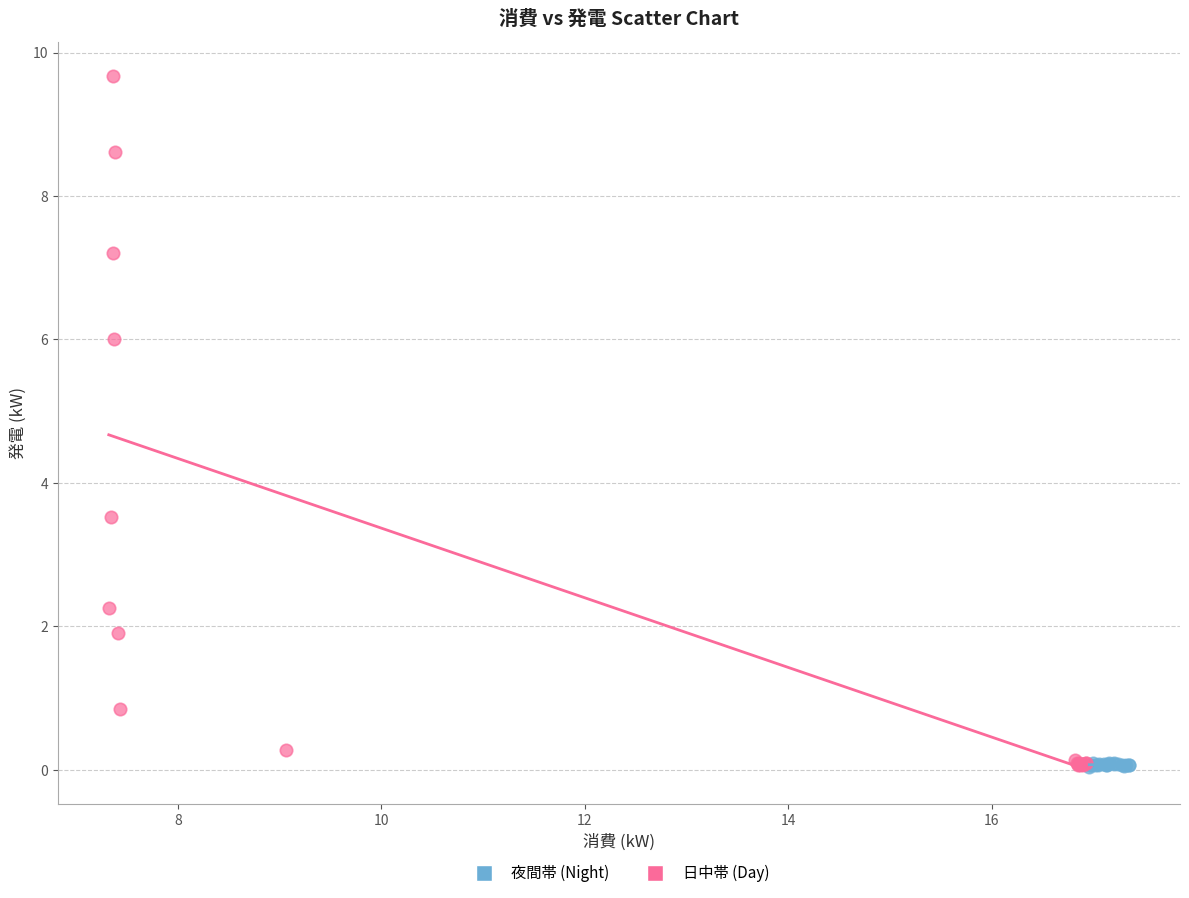

Which series reaches the maximum Y coordinate?

日中帯 (Day)